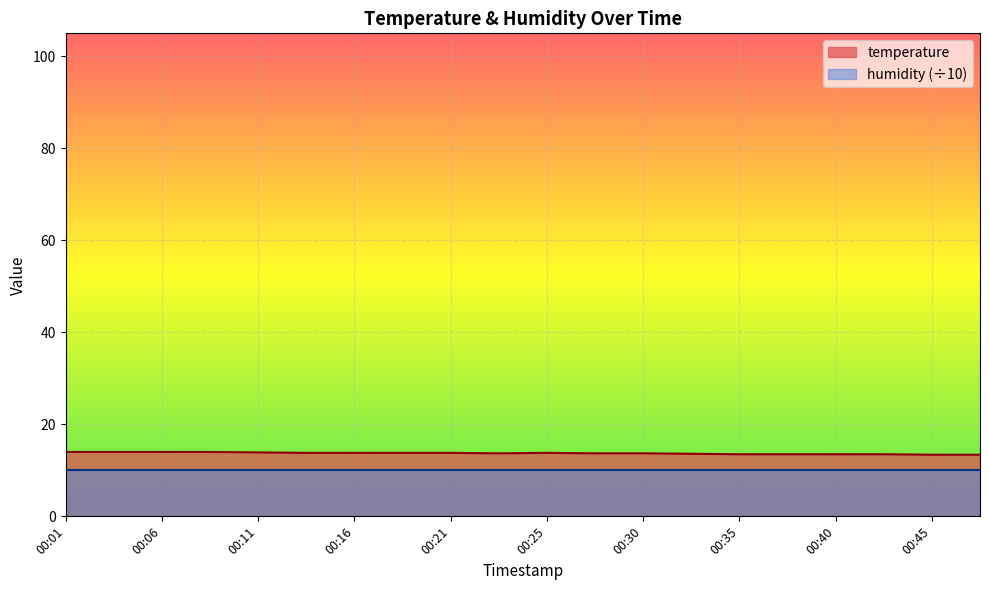

Reading left to right, transcribe all the data shown in this chart.

14.0	14.0	14.0	14.0	13.9	13.8	13.8	13.8	13.8	13.7	13.8	13.7	13.7	13.6	13.5	13.5	13.5	13.5	13.4	13.4